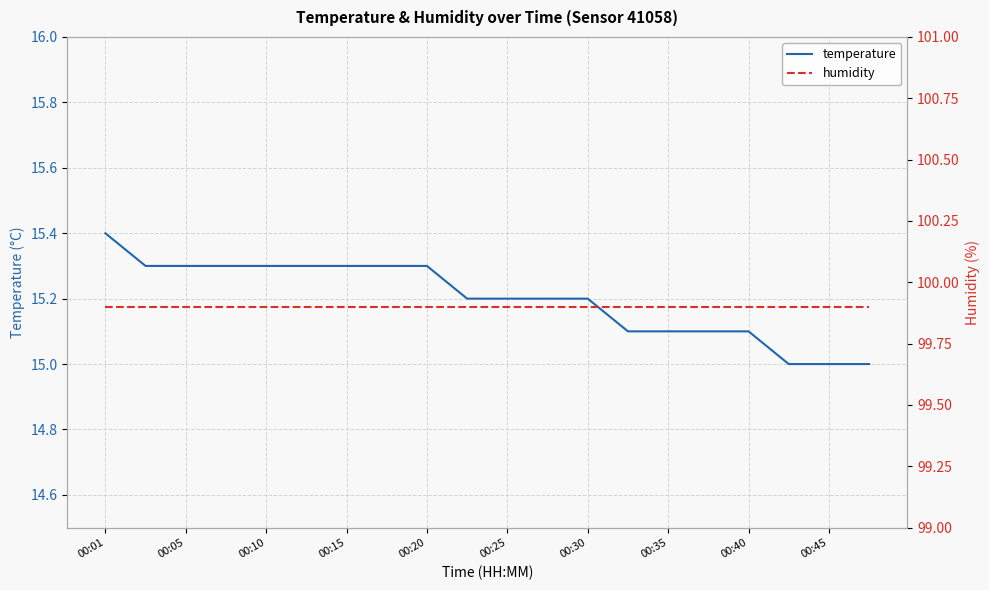

True or false: temperature has a value of 3.5 at 00:05.

False